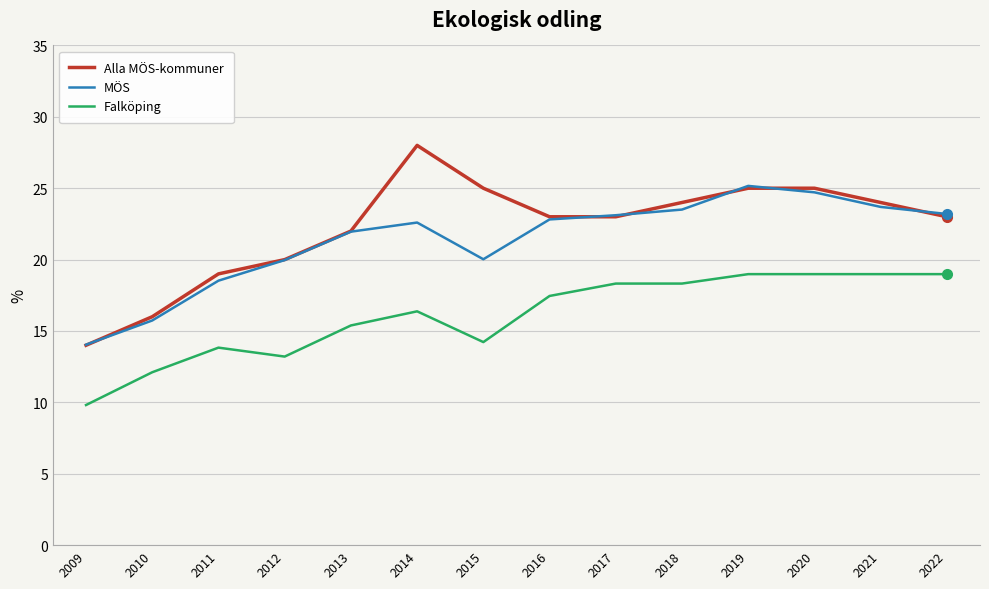

What is the difference between the maximum and minimum values in the Falköping series?

9.2